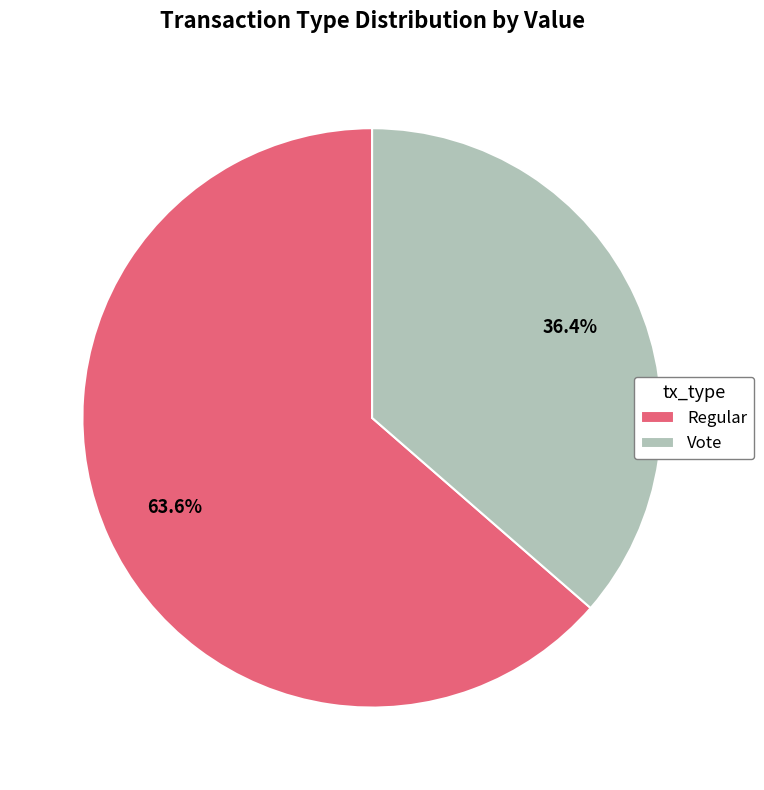

Does any single category account for the majority?

Yes